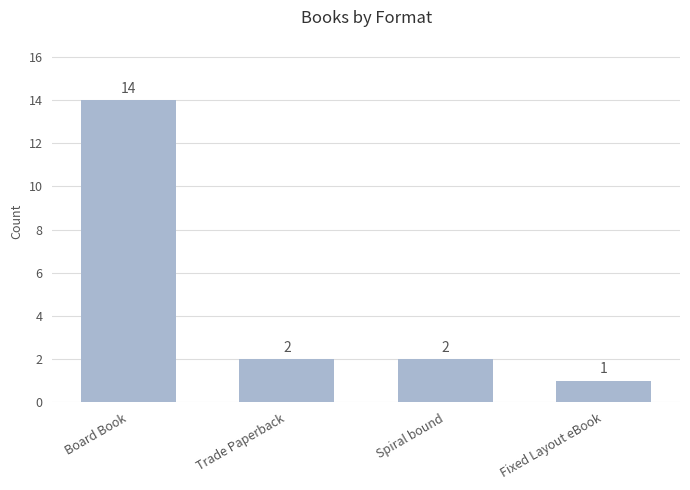

The chart shows a value of 1 at Fixed Layout eBook. True or false?

True